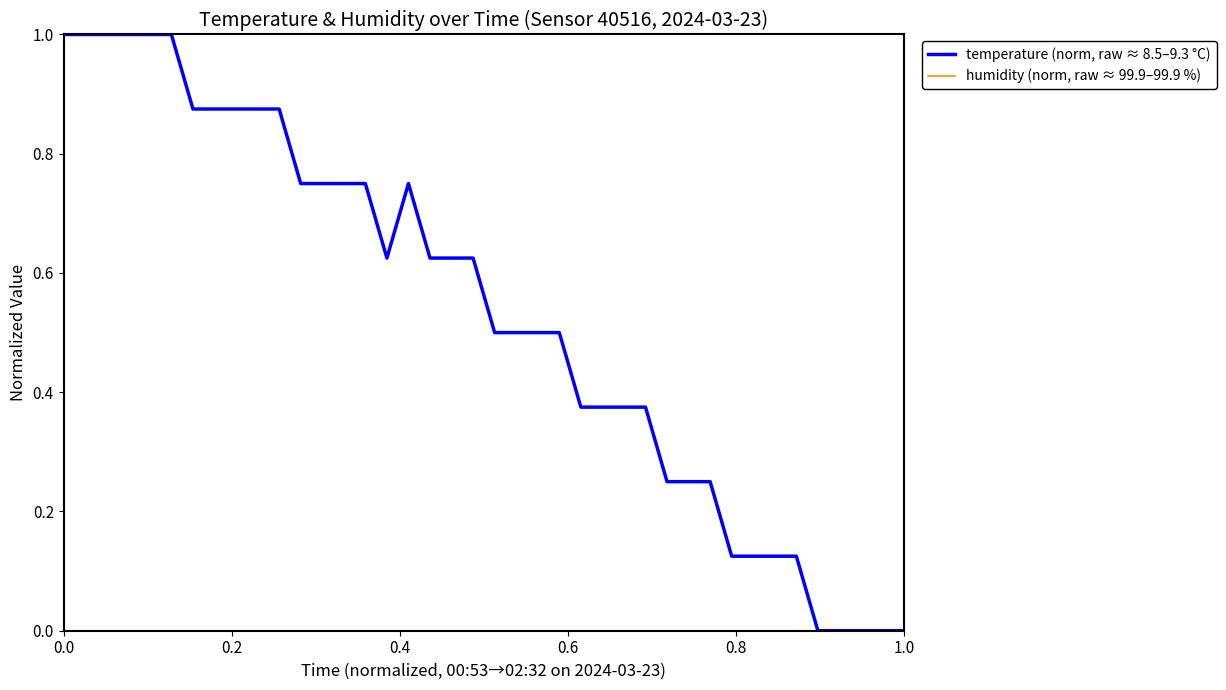

What is the maximum value for temperature (norm, raw ≈ 8.5–9.3 °C)?

1.0